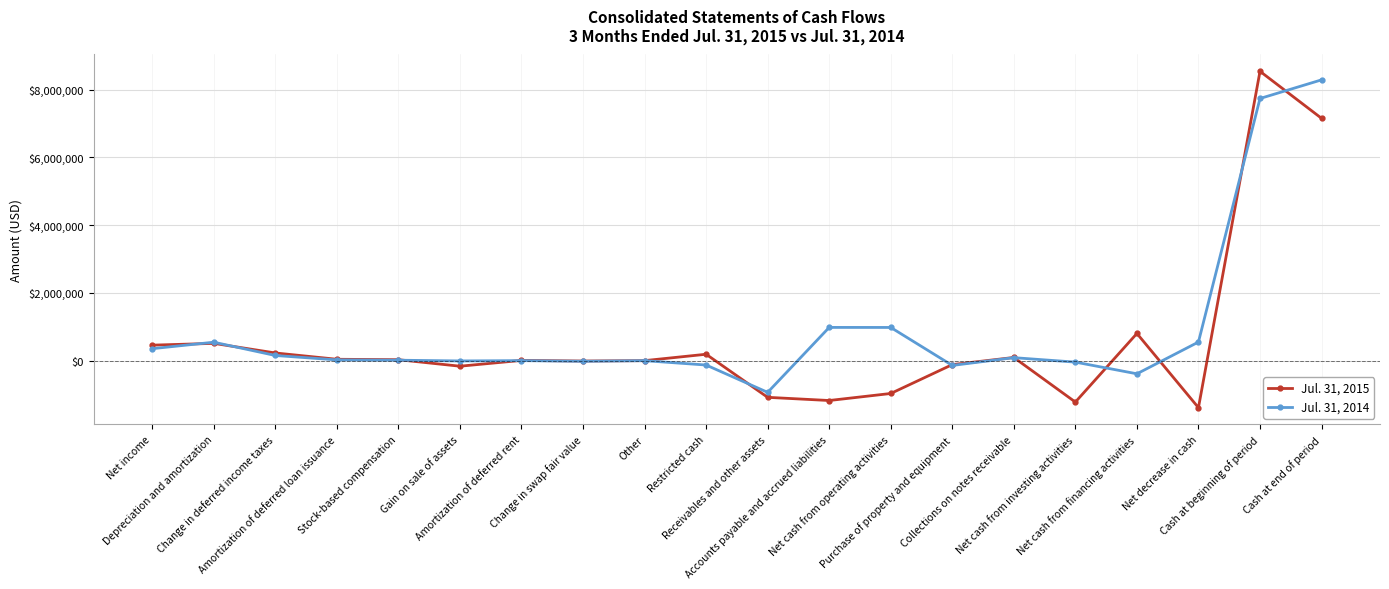

At which label is Jul. 31, 2015 closest to 3576964?

Net cash from financing activities